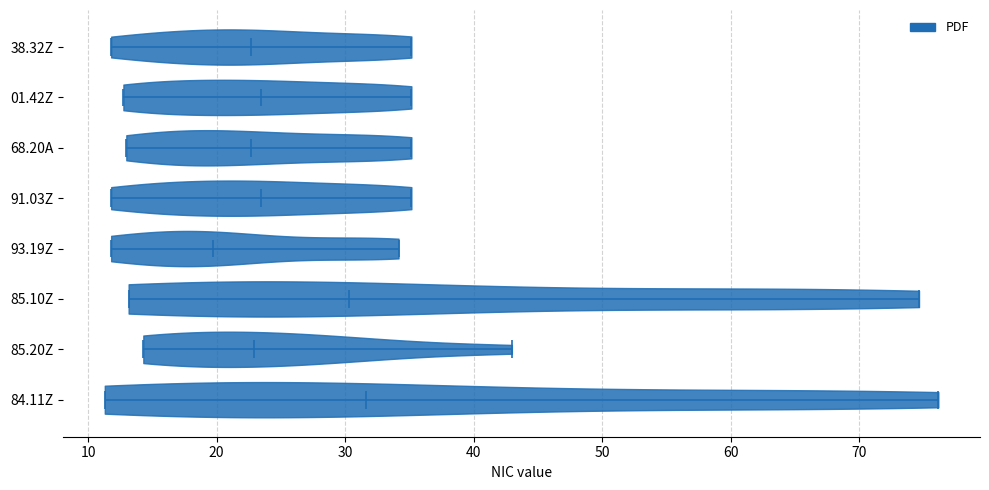

Reading bottom to top, read every violin against the x-axis: where its median line is, and the lowest and highest points it reaches. The values are not printed on the chart, so give them approximately, as read against the axis.

84.11Z: median line 32, lowest point 11, highest point 76
85.20Z: median line 23, lowest point 14, highest point 43
85.10Z: median line 30, lowest point 13, highest point 75
93.19Z: median line 20, lowest point 12, highest point 34
91.03Z: median line 23, lowest point 12, highest point 35
68.20A: median line 23, lowest point 13, highest point 35
01.42Z: median line 23, lowest point 13, highest point 35
38.32Z: median line 23, lowest point 12, highest point 35